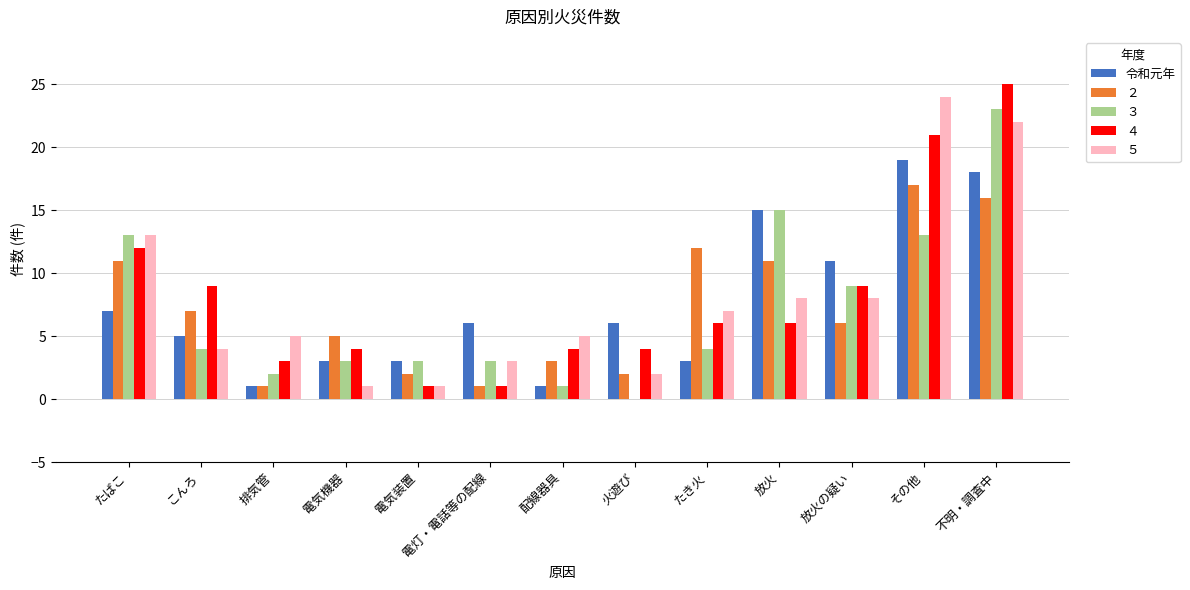

What is the sum of the 令和元年 values at たばこ and 放火の疑い?

18